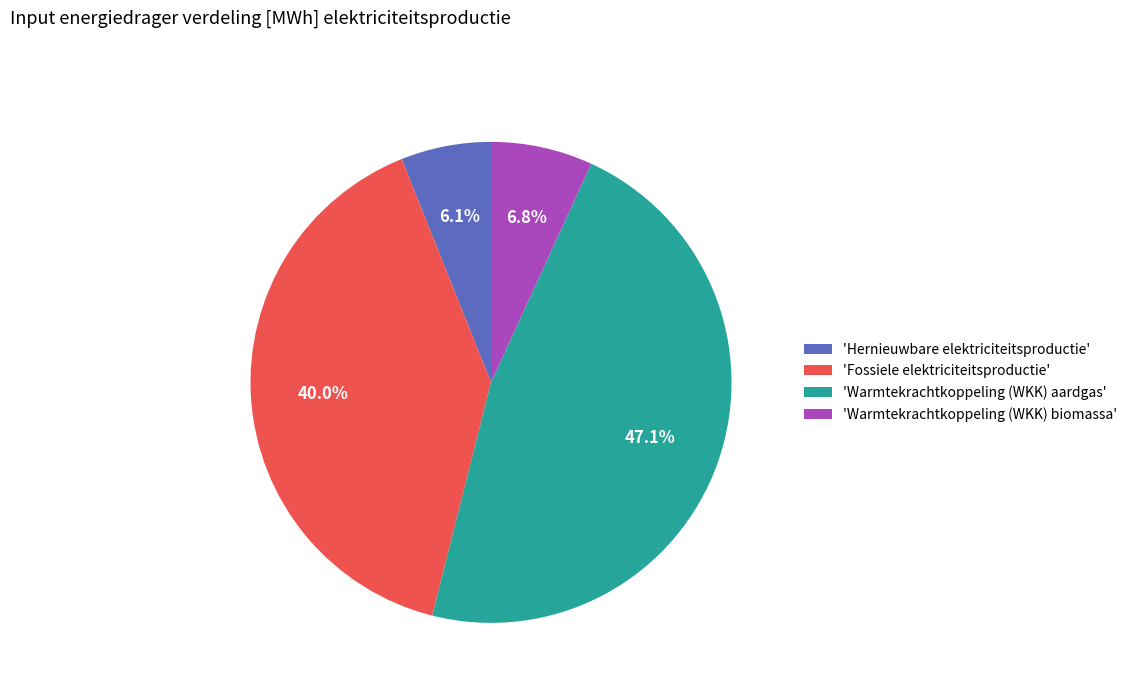

Rank the categories by value from highest to lowest.

'Warmtekrachtkoppeling (WKK) aardgas', 'Fossiele elektriciteitsproductie', 'Warmtekrachtkoppeling (WKK) biomassa', 'Hernieuwbare elektriciteitsproductie'